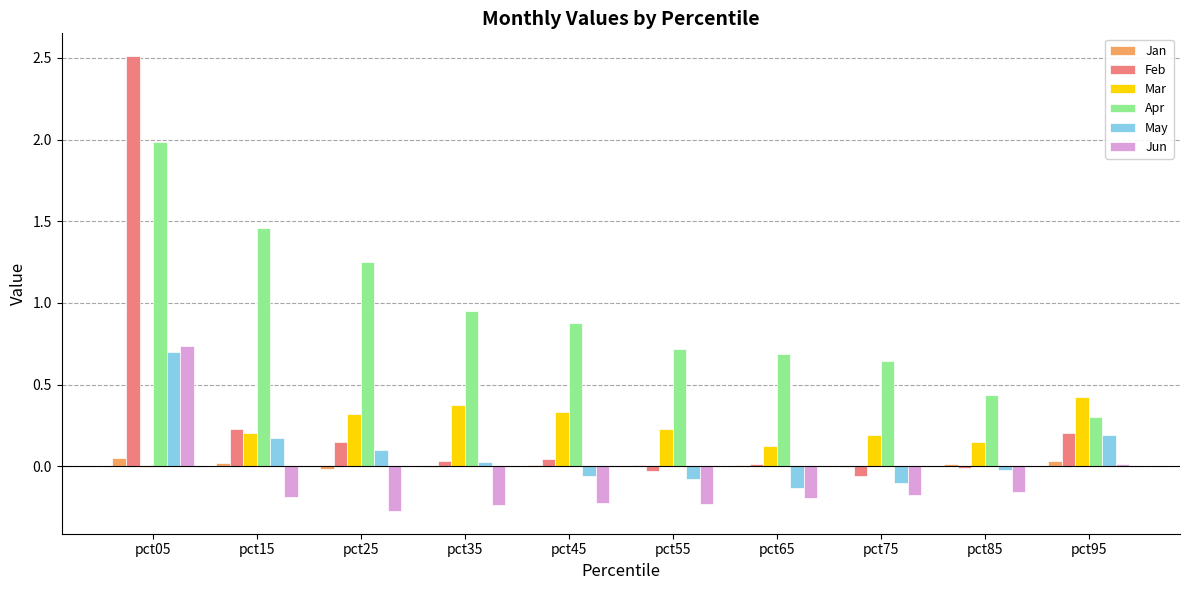

What is the sum of all Mar values?

2.3